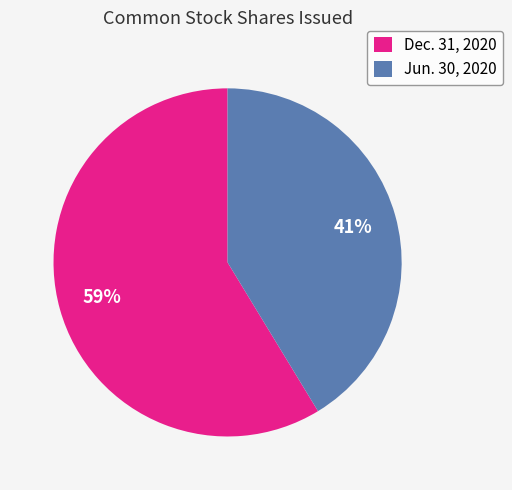

Approximately how many times larger is the value at Dec. 31, 2020 compared to Jun. 30, 2020?

1.4